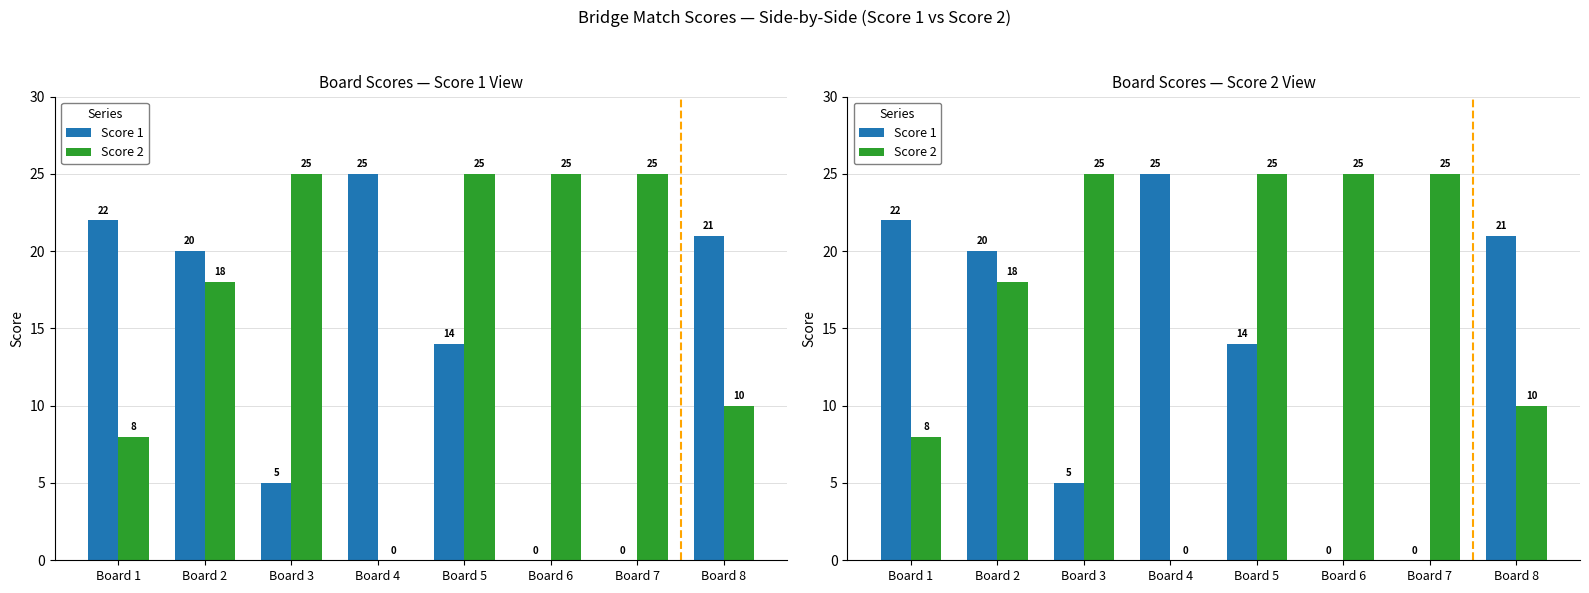

List the series in order of their peak value, lowest first.

Score 1, Score 2